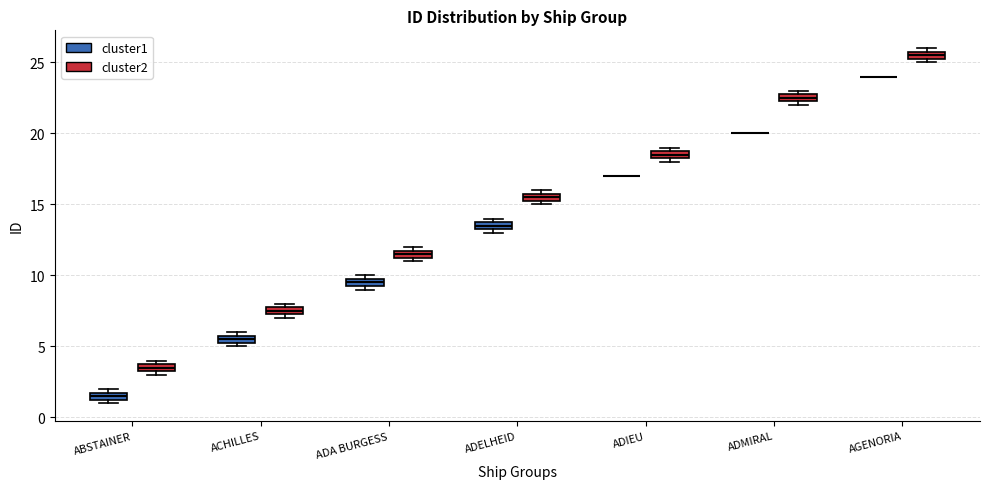

Where is the lower edge of the box for ADIEU (cluster2) on the y-axis? The values are not printed on the chart, so give them approximately, as read against the axis.

18.5